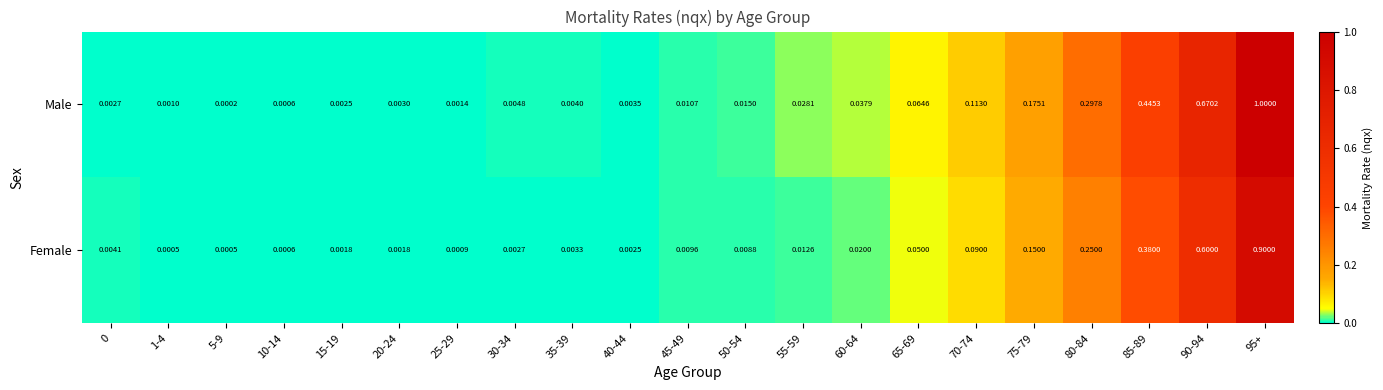

Which category has the highest value across all series?

95+